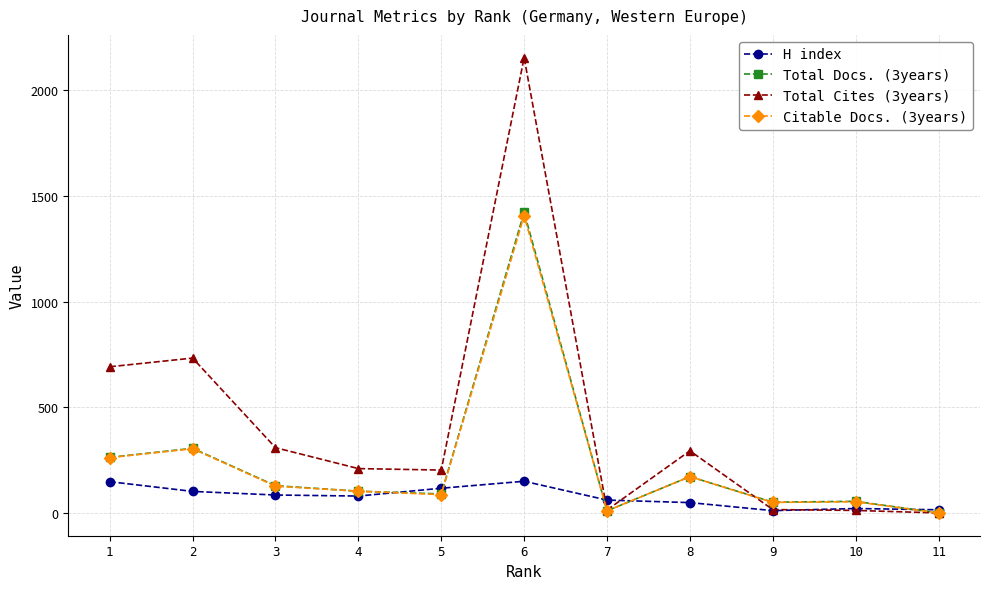

Between which two adjacent categories do Citable Docs. (3years) and H index first intersect?

4 and 5